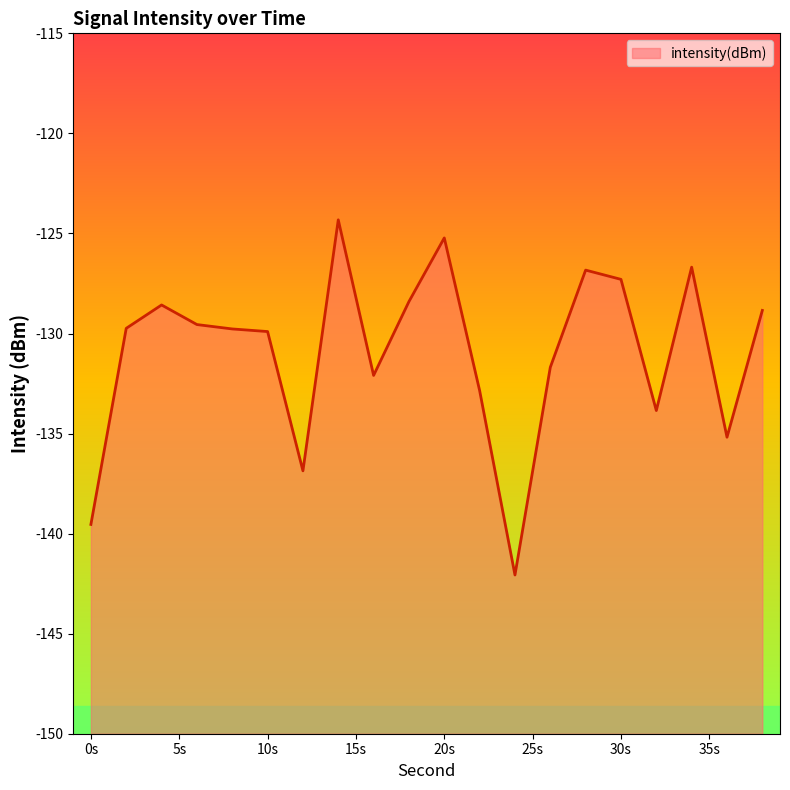

What is the approximate value at 0s?

-139.5